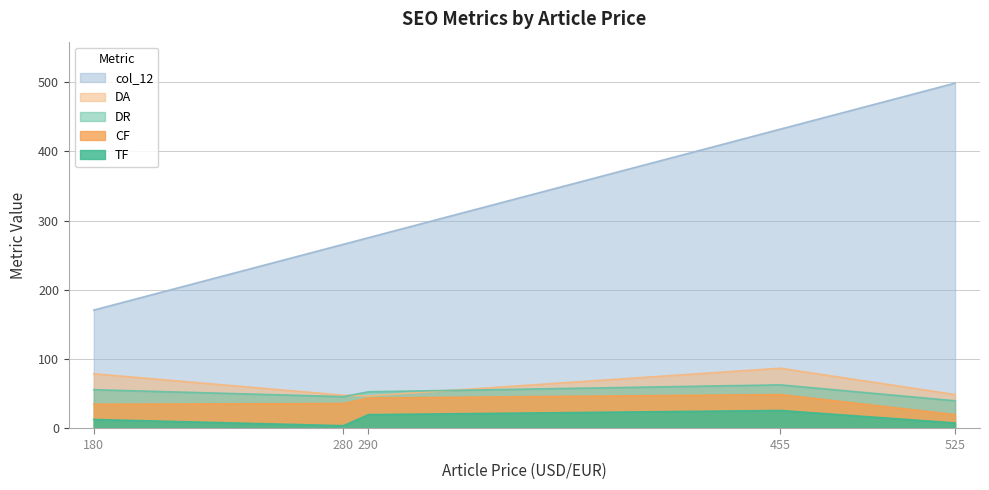

Where does the DA series first go above 49?

180